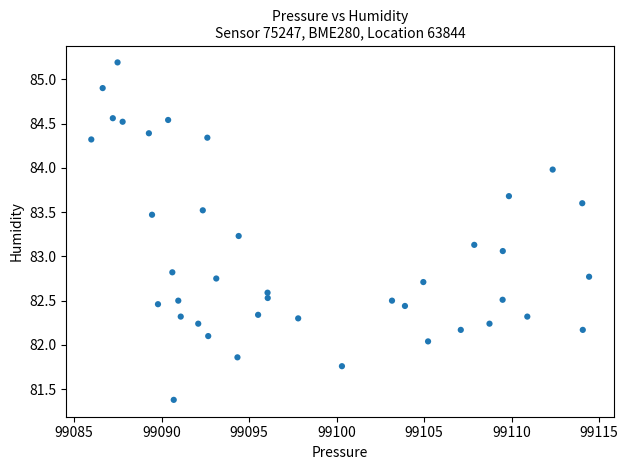

What Y value in the scatter plot is closest to 83?

83.1